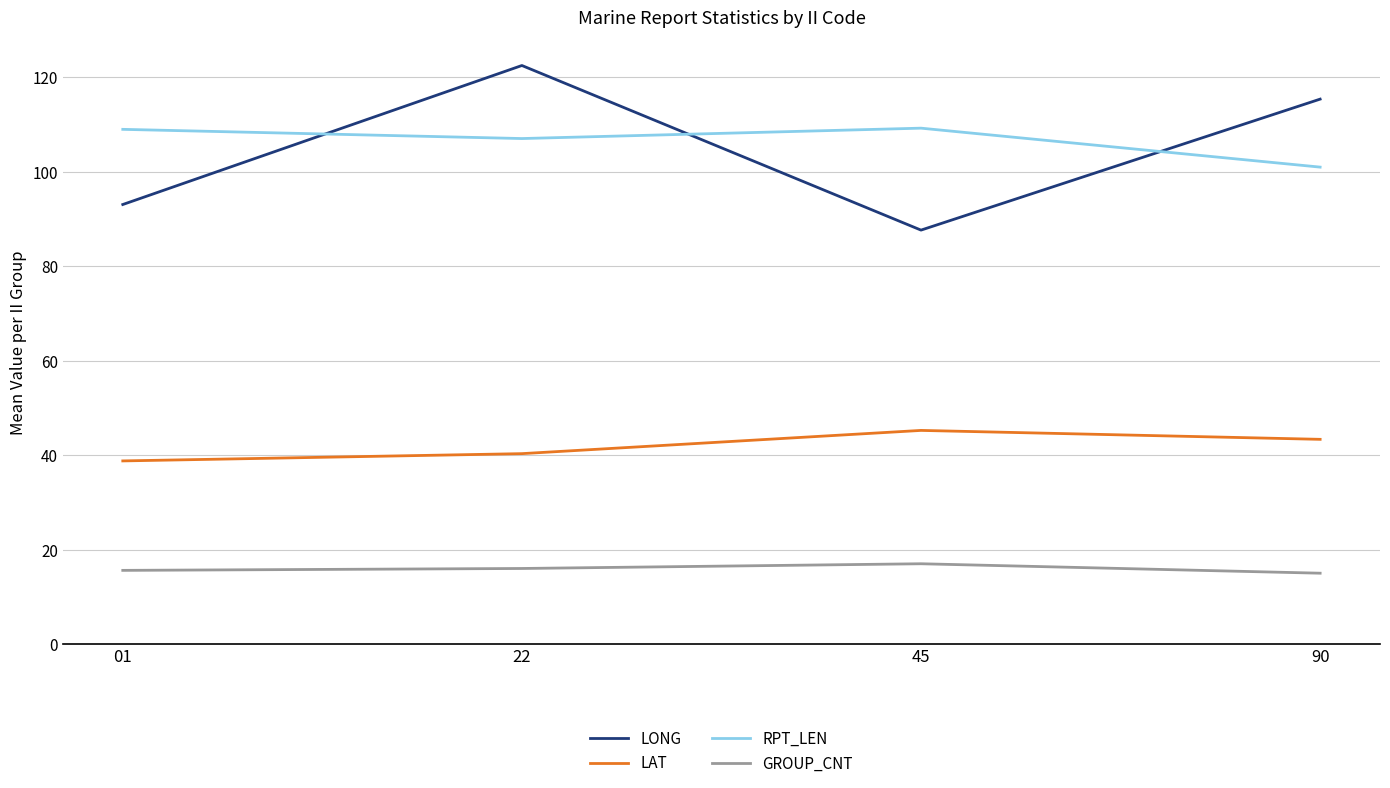

At which label does RPT_LEN reach its minimum?

90